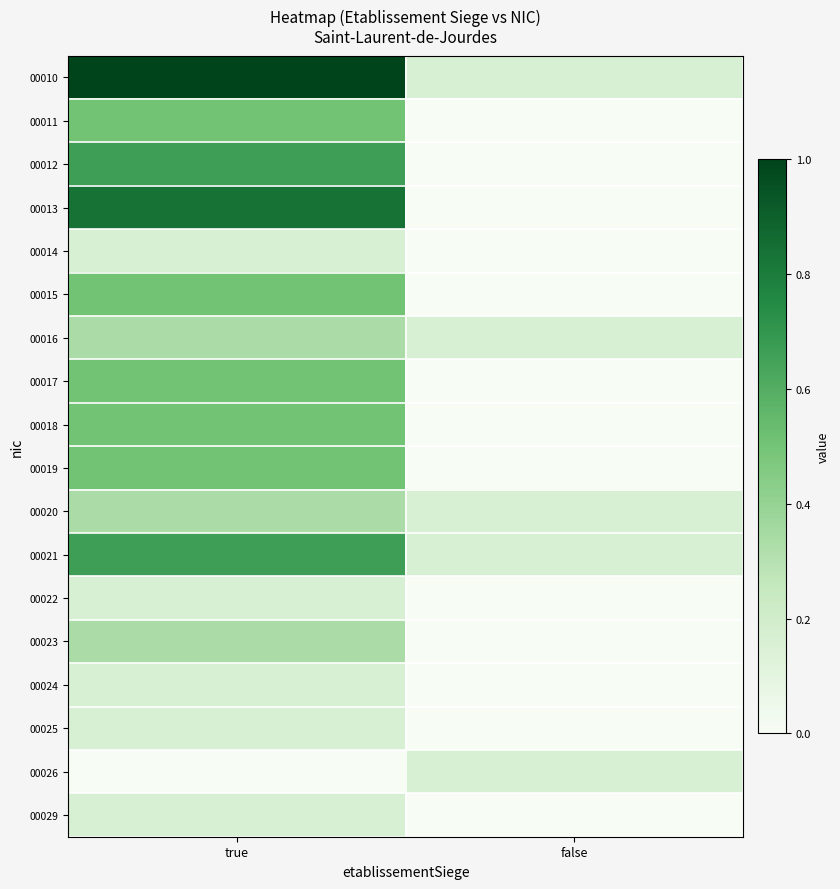

Reading right to left, transcribe all the data shown in this chart.

00010: false=0.2	true=1.0
00011: false=0.0	true=0.5
00012: false=0.0	true=0.7
00013: false=0.0	true=0.8
00014: false=0.0	true=0.2
00015: false=0.0	true=0.5
00016: false=0.2	true=0.3
00017: false=0.0	true=0.5
00018: false=0.0	true=0.5
00019: false=0.0	true=0.5
00020: false=0.2	true=0.3
00021: false=0.2	true=0.7
00022: false=0.0	true=0.2
00023: false=0.0	true=0.3
00024: false=0.0	true=0.2
00025: false=0.0	true=0.2
00026: false=0.2	true=0.0
00029: false=0.0	true=0.2